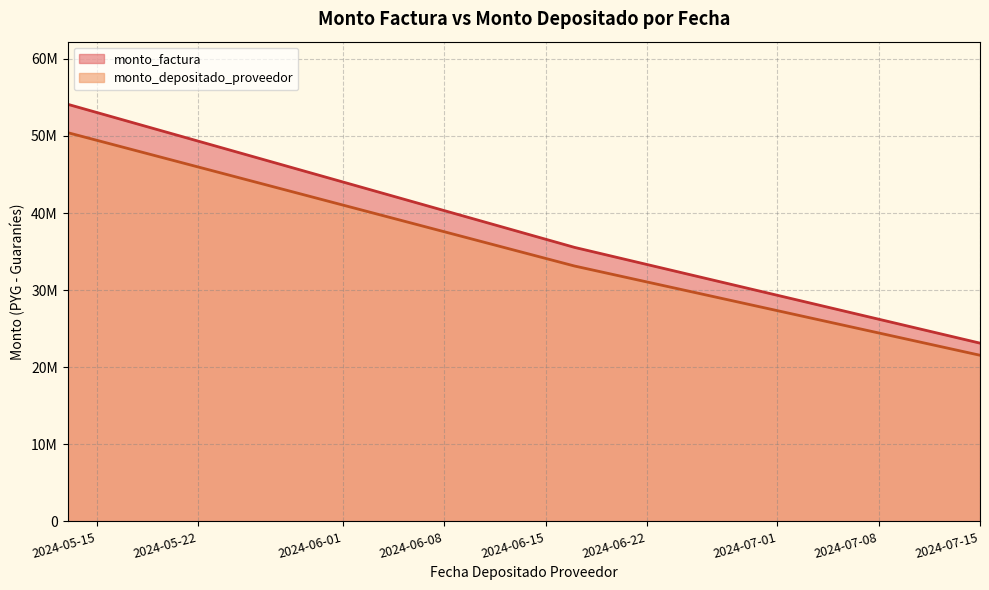

What are all the series names shown in the legend?

monto_factura, monto_depositado_proveedor